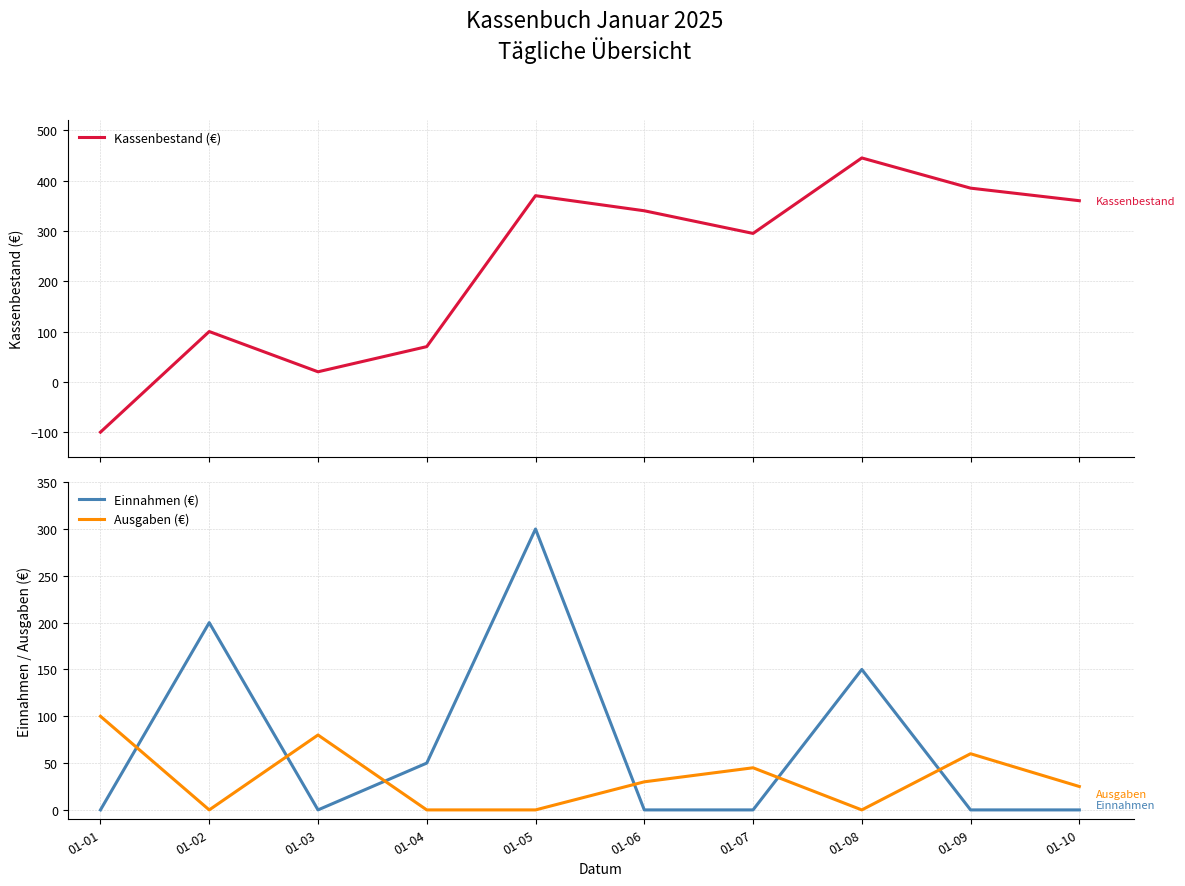

In Ausgaben (€), how many points are lower than both neighbors (excluding endpoints)?

2